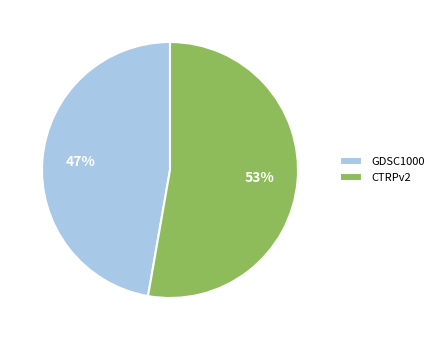

Rank the categories by value from highest to lowest.

CTRPv2, GDSC1000